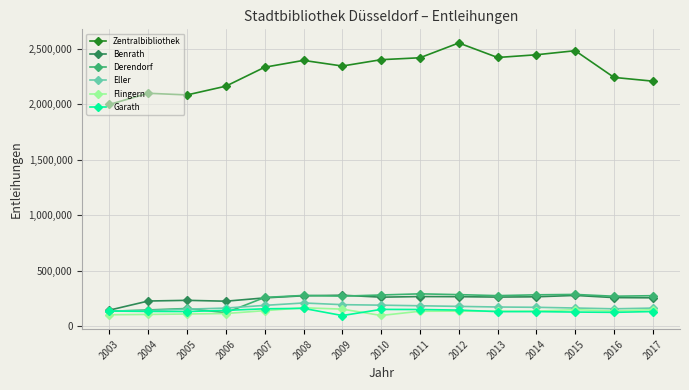

Which series has the widest spread of values?

Zentralbibliothek